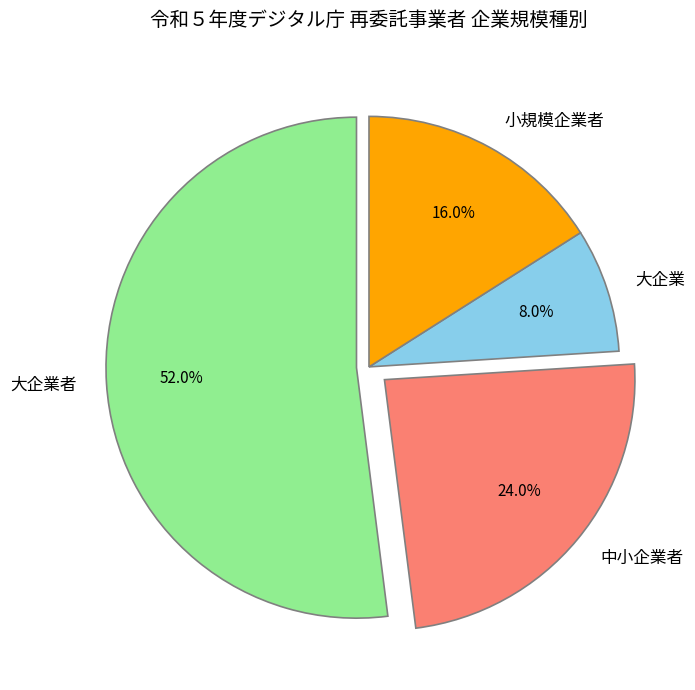

Which has a higher value, 中小企業者 or 小規模企業者?

中小企業者